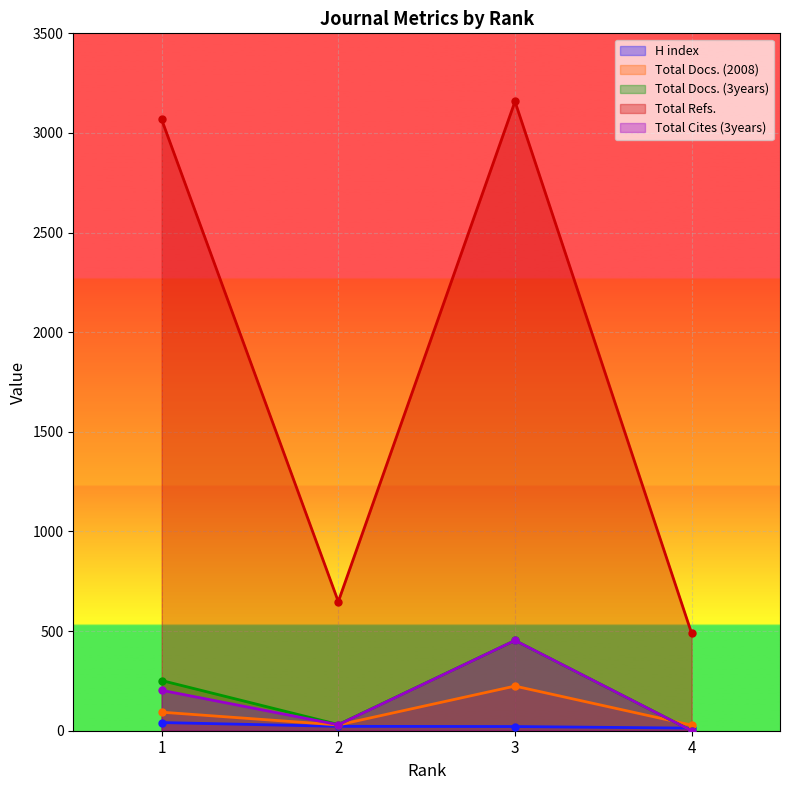

The Total Cites (3years) series shows 45 at 2. True or false?

False